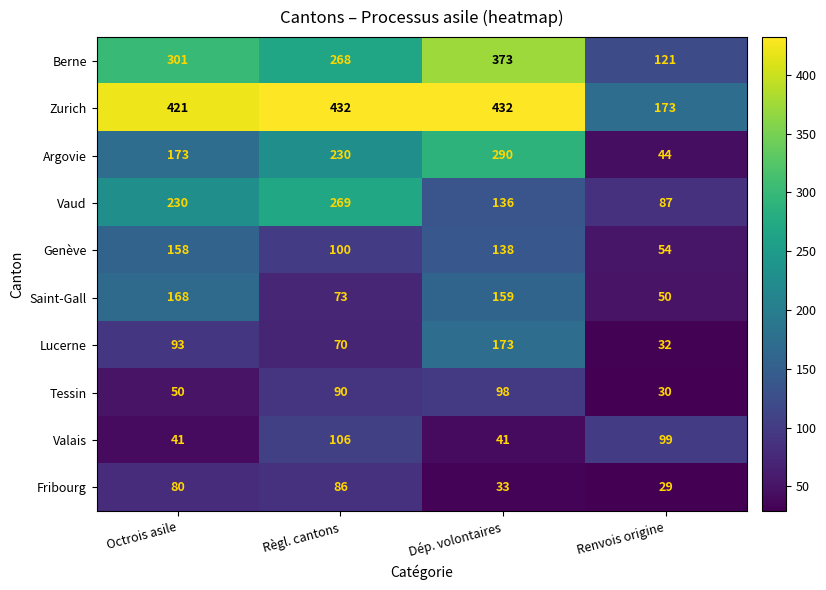

At which label is Berne closest to 247?

Règl. cantons